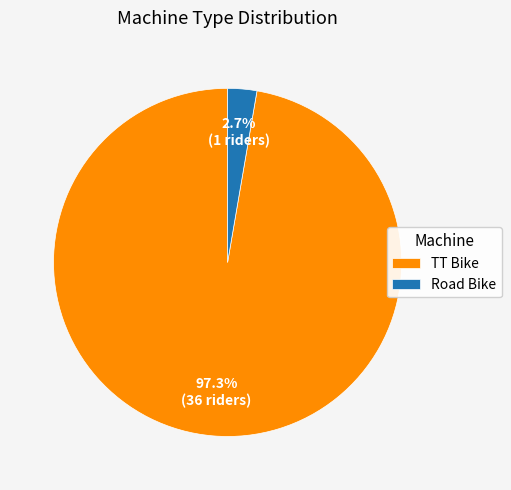

Is there any slice that represents more than half of the pie?

Yes